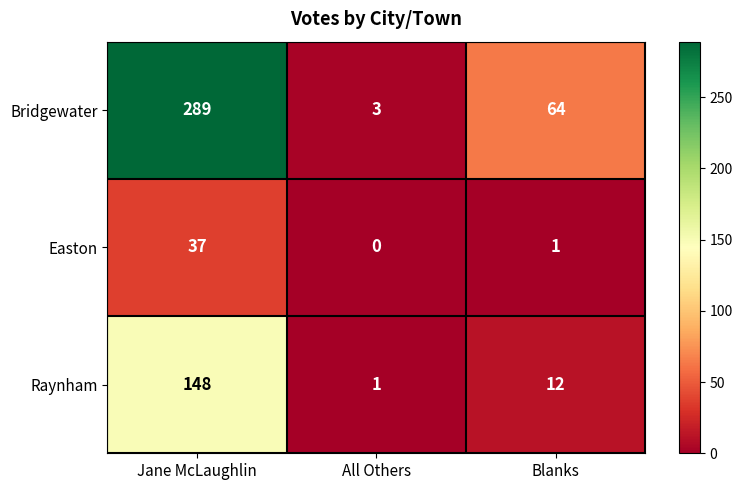

Which series changed the most between Jane McLaughlin and All Others?

Bridgewater